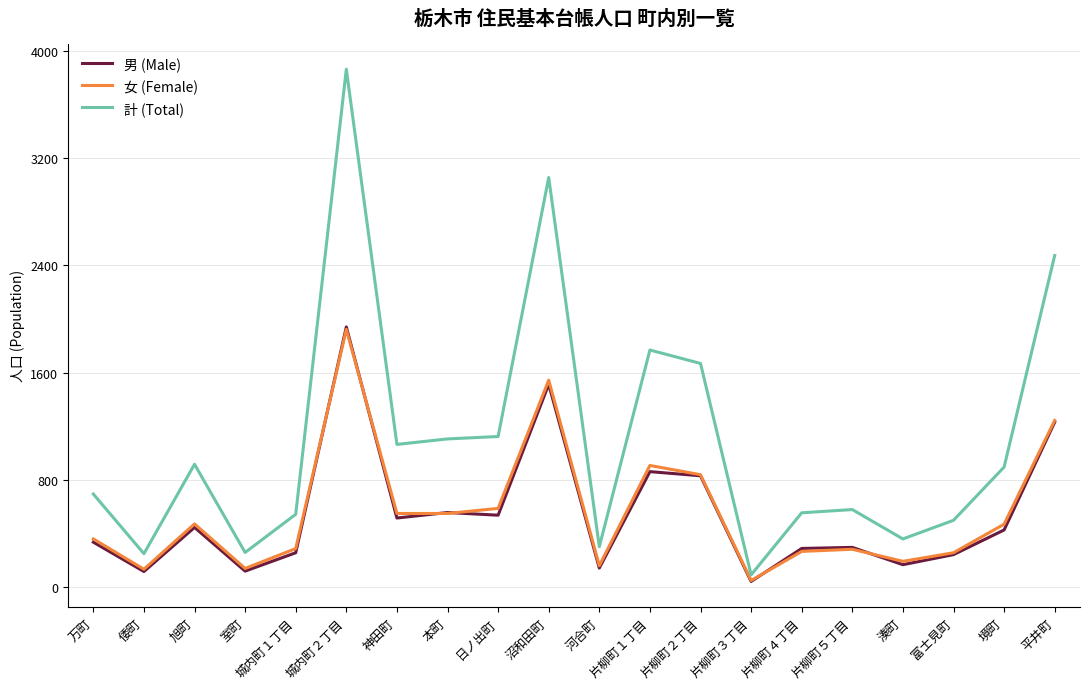

The value of 女 (Female) at 平井町 is 2029. True or false?

False